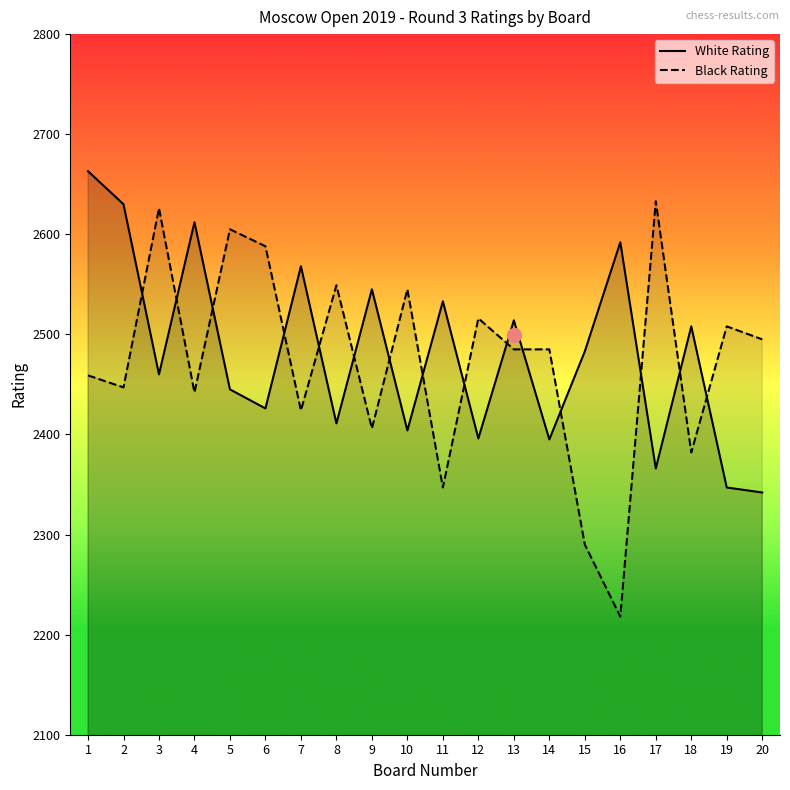

At how many categories does at least one series exceed 2536?

12